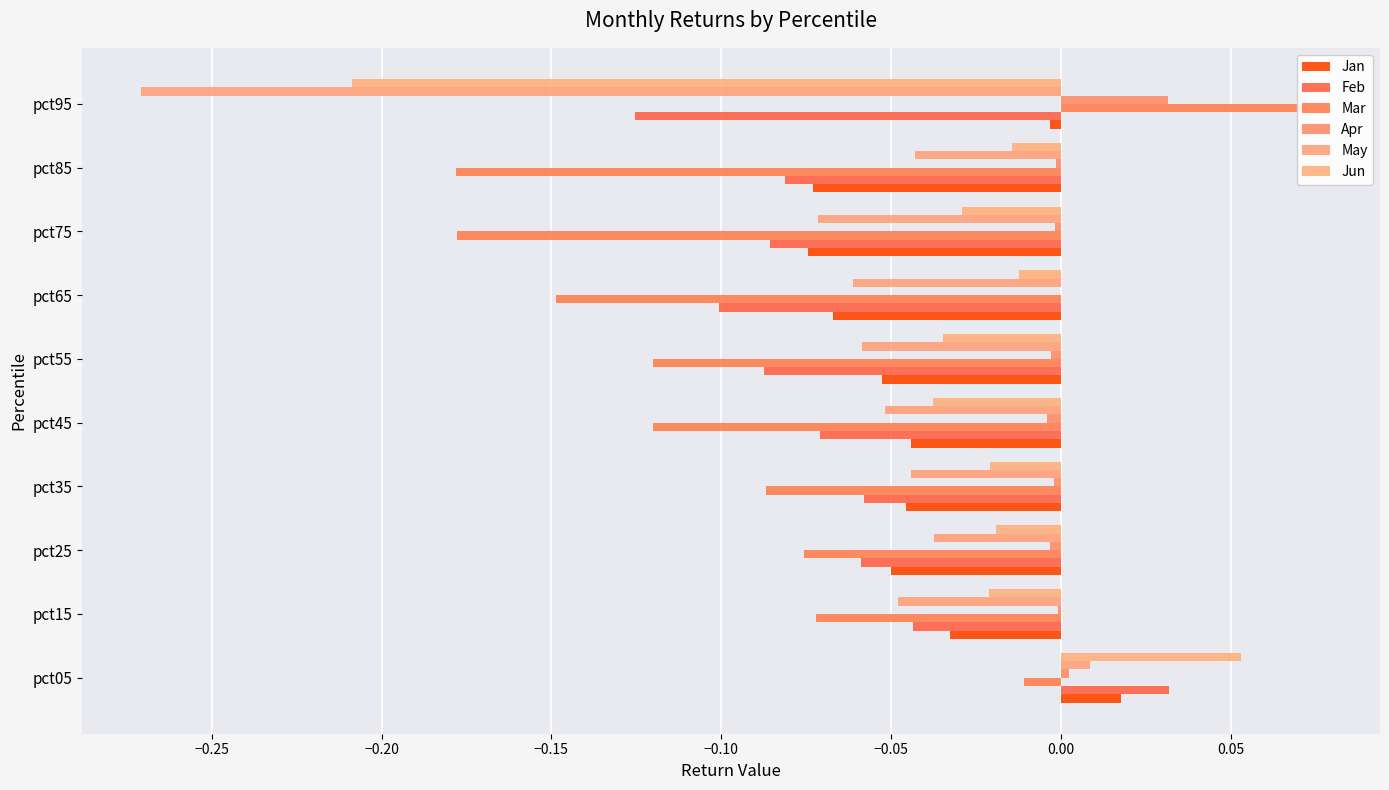

List the series in order of their peak value, lowest first.

May, Jan, Apr, Feb, Jun, Mar